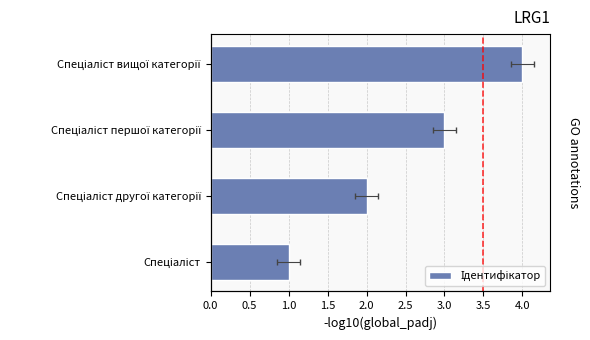

How many categories are shown in the chart?

4